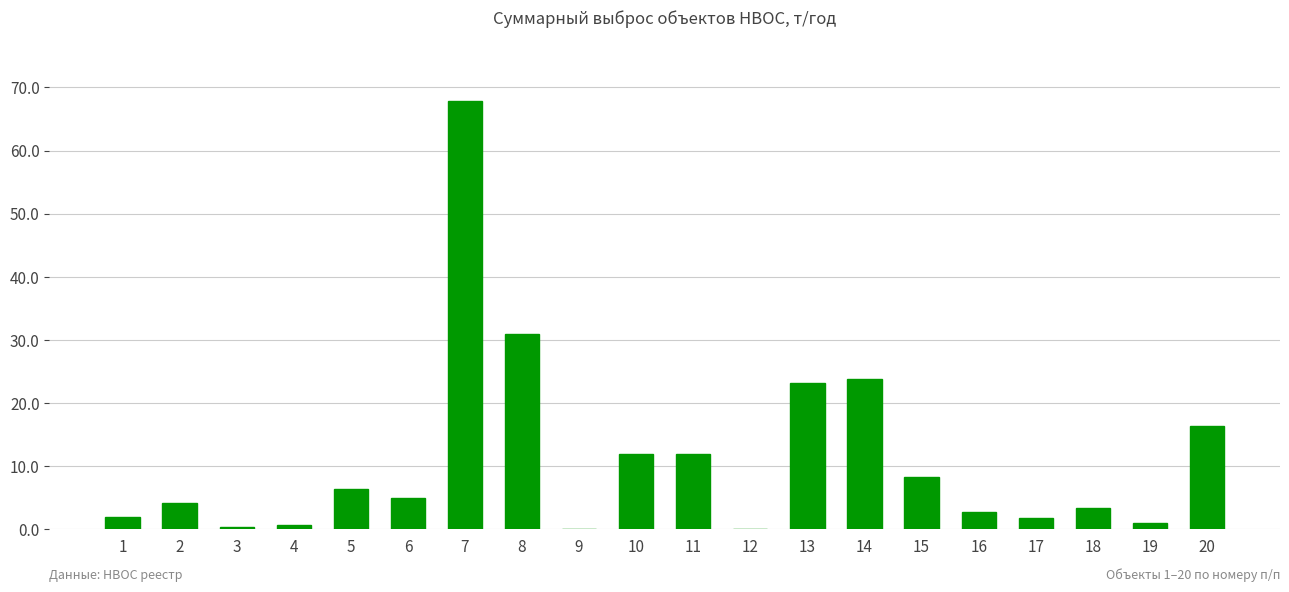

True or false: the data shows 7.6 at 20.

False